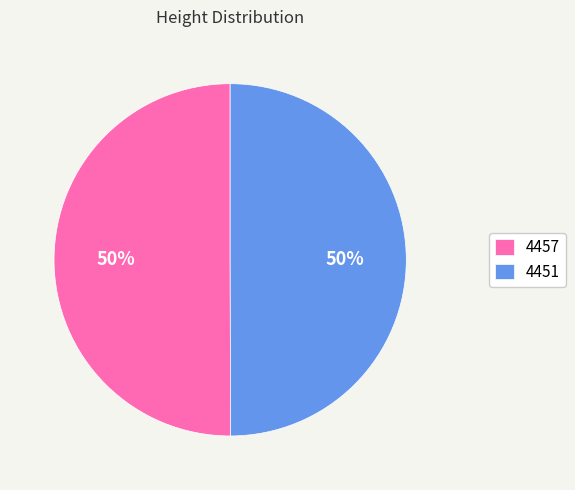

To the nearest percent, what is the average slice percentage?

50%